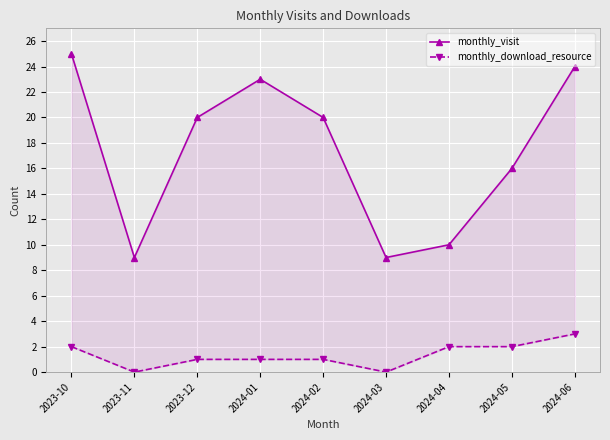

Which series has the largest range (max minus min)?

monthly_visit